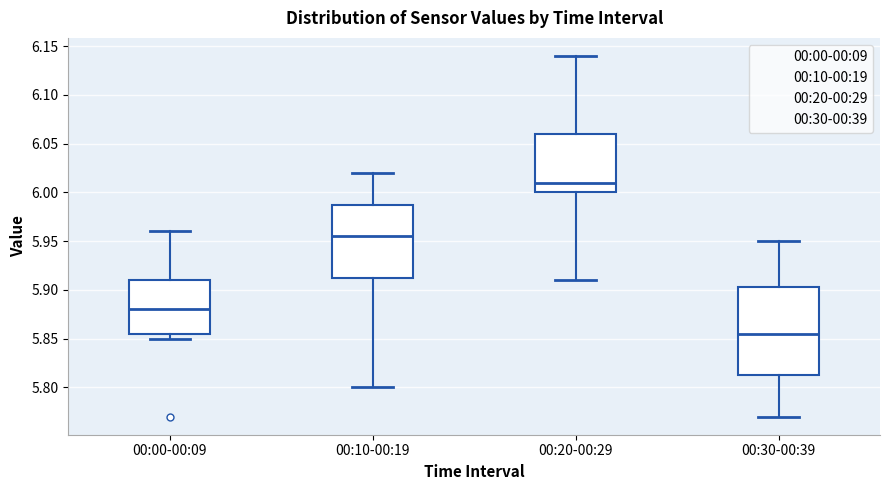

Reading left to right, transcribe this box plot: for each box, give where its median line is, the range the box spans, and where its two whiskers end, as read against the y-axis. The values are not printed on the chart, so give them approximately, as read against the axis.

00:00-00:09: median 5.880, box 5.855 to 5.910, whiskers 5.850 to 5.960
00:10-00:19: median 5.955, box 5.915 to 5.990, whiskers 5.800 to 6.020
00:20-00:29: median 6.010, box 6.000 to 6.060, whiskers 5.910 to 6.140
00:30-00:39: median 5.855, box 5.815 to 5.905, whiskers 5.770 to 5.950